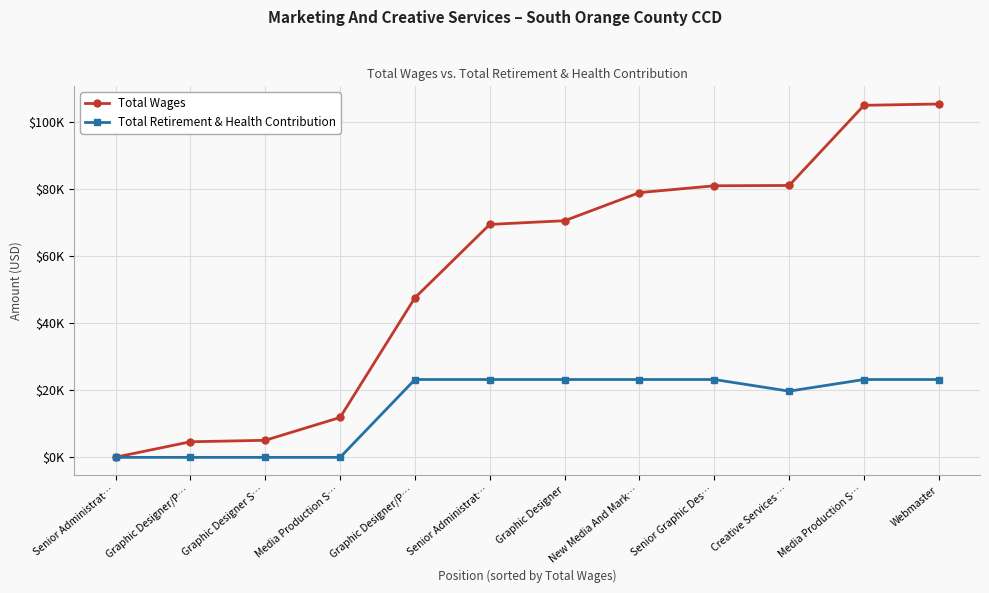

Where is Total Wages nearest to the value 52681?

Graphic Designer/P…